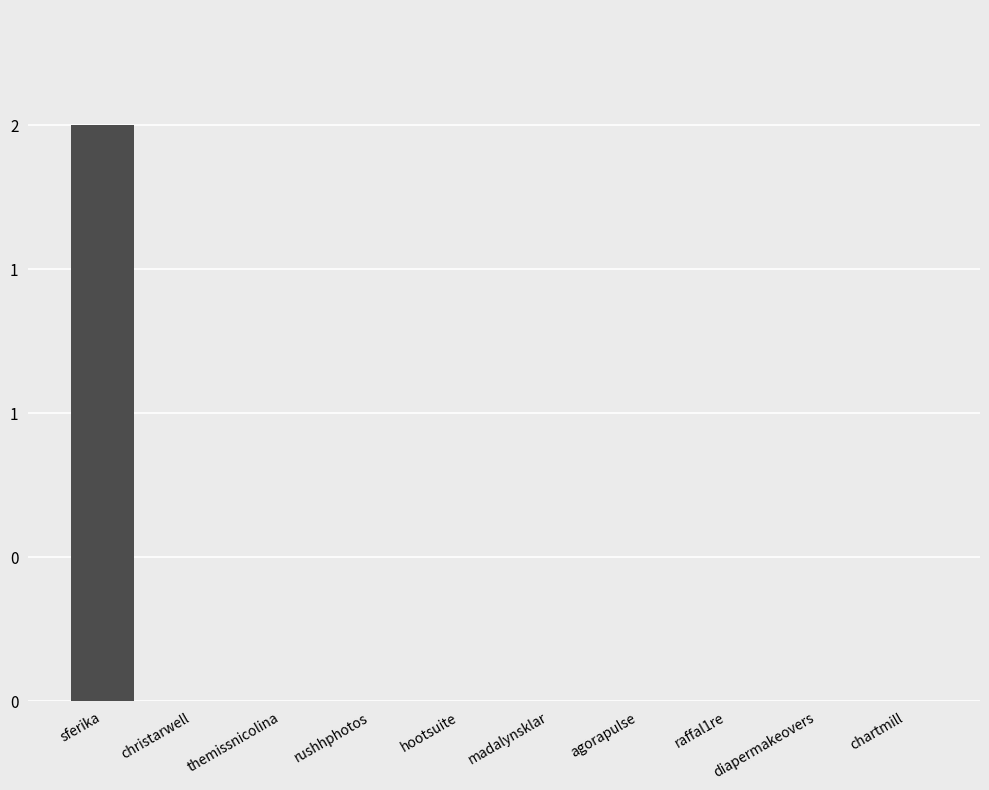

At which category does the chart reach its minimum across all series?

christarwell